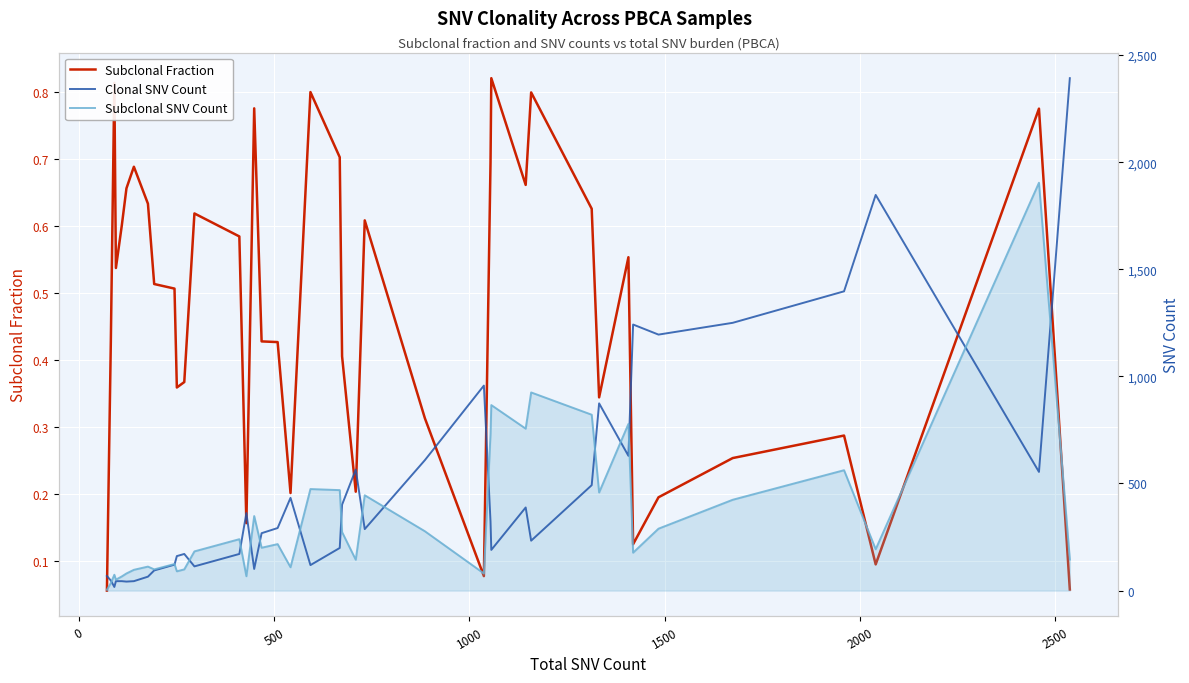

Between which two adjacent categories do Subclonal SNV Count and Clonal SNV Count first intersect?

0 and 500